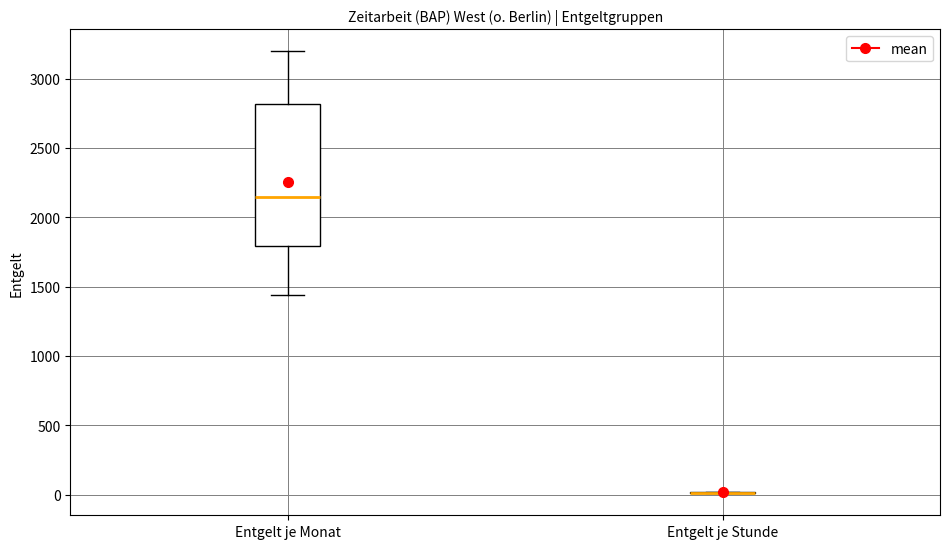

Comparing the boxes themselves (not the whiskers), which one is the tallest?

Entgelt je Monat